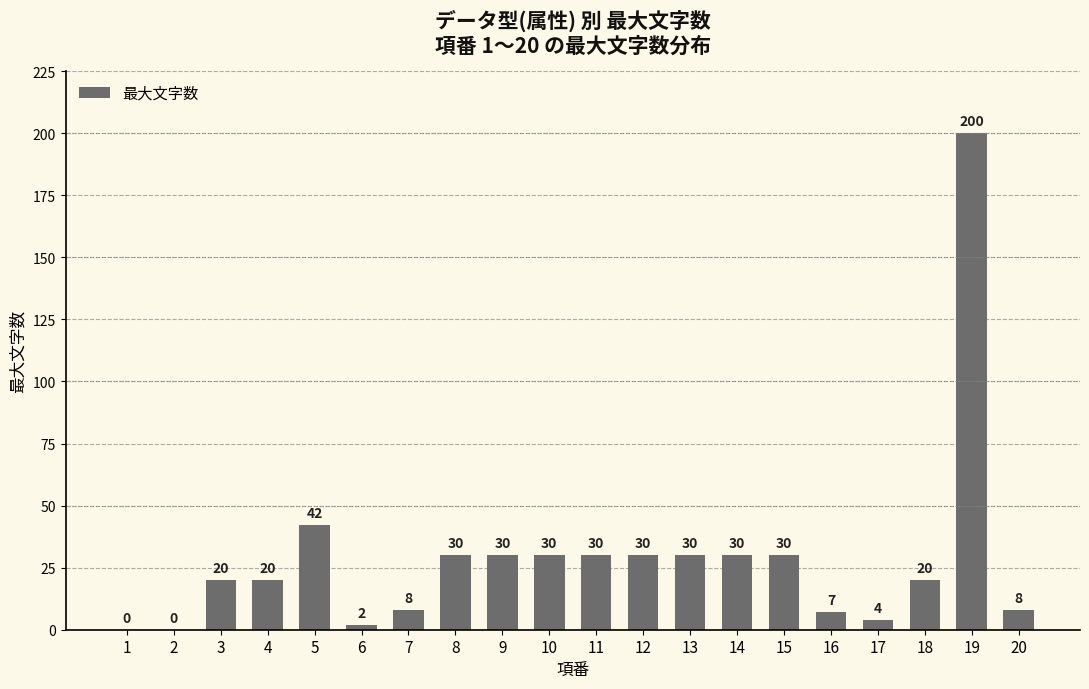

Is it true that the value at 18 is 20?

True